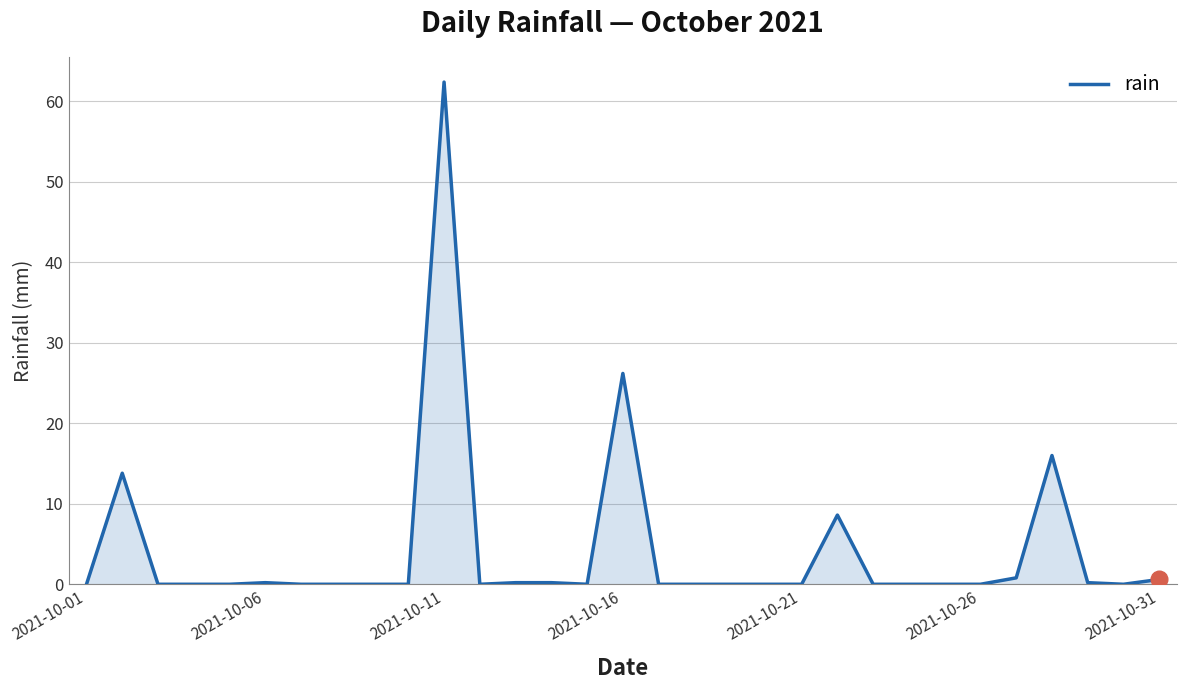

What is the difference between the maximum and minimum values?

62.4